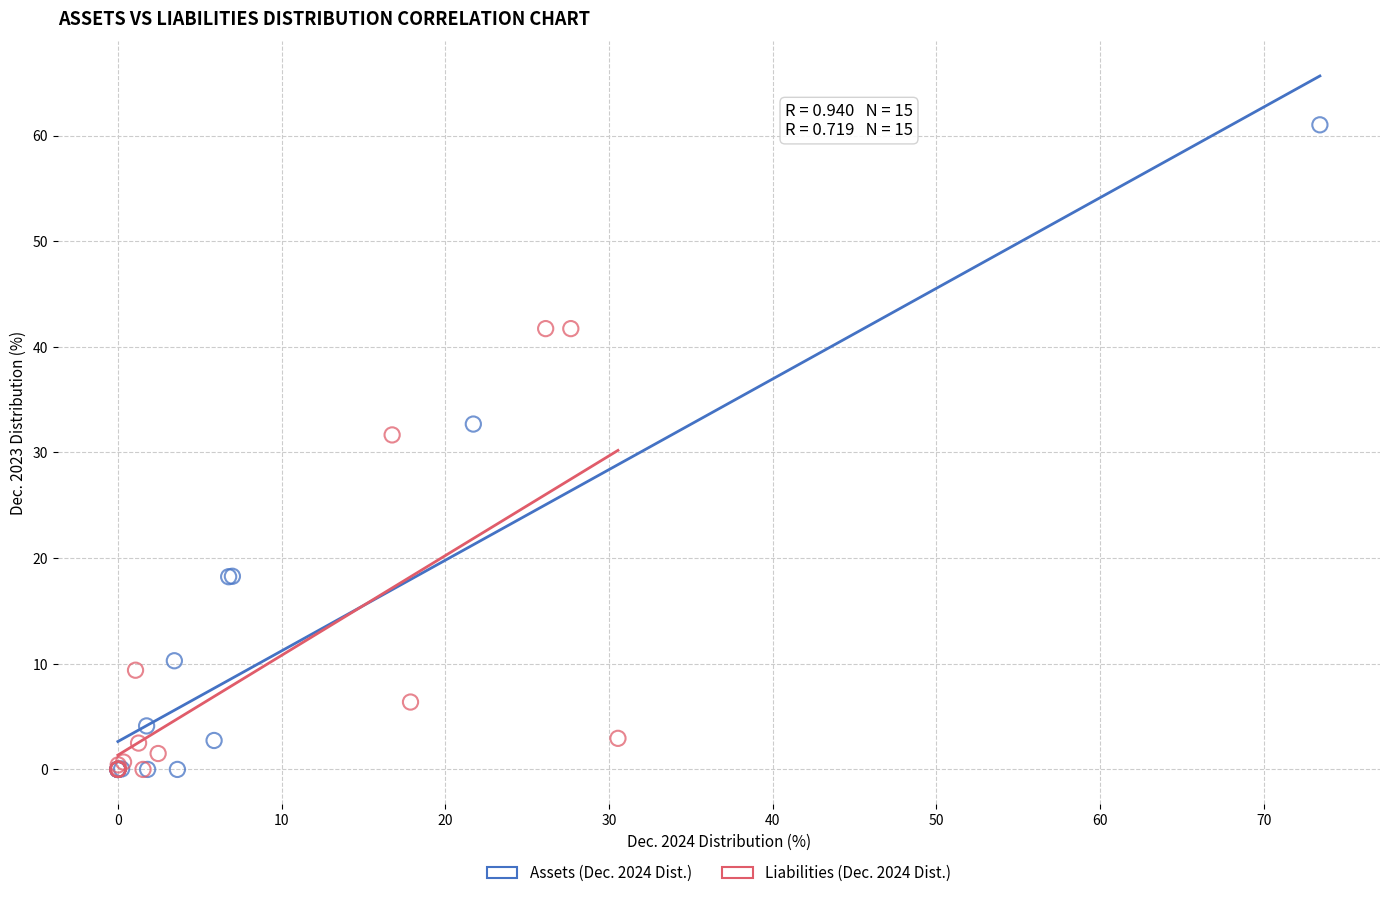

Which series reaches the maximum Y coordinate?

Assets (Dec. 2024 Dist.)